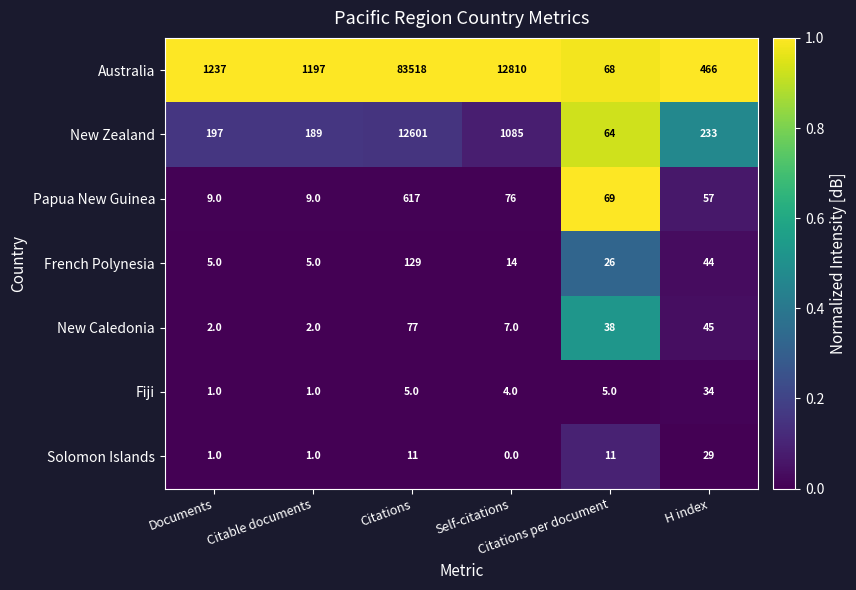

Count the number of data series in this chart.

7